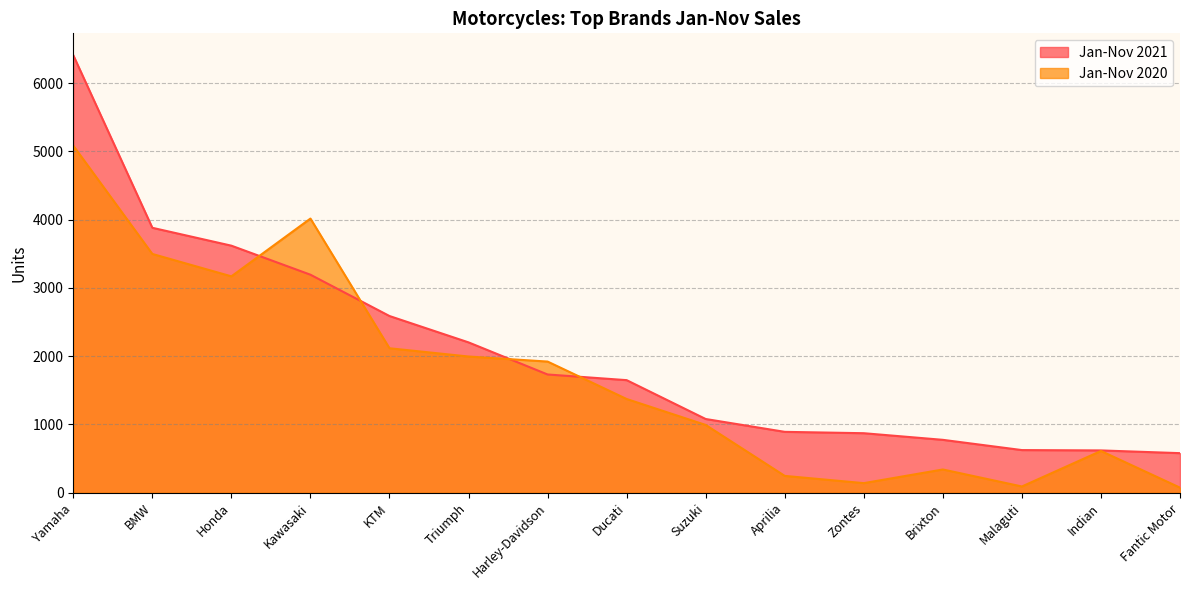

Which label corresponds to the largest value in the chart?

Yamaha